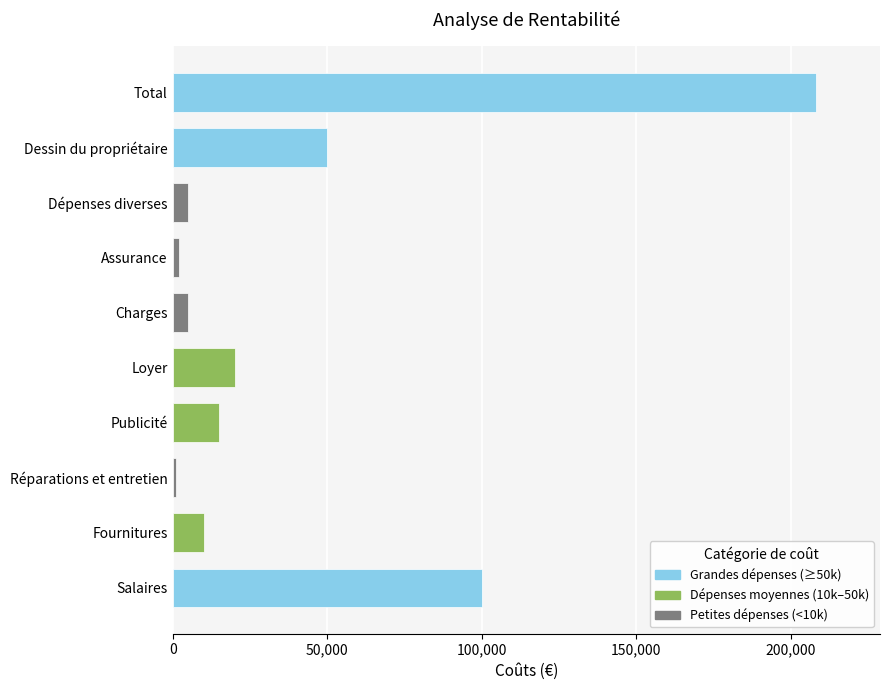

What is the difference between the maximum and minimum values?

207000